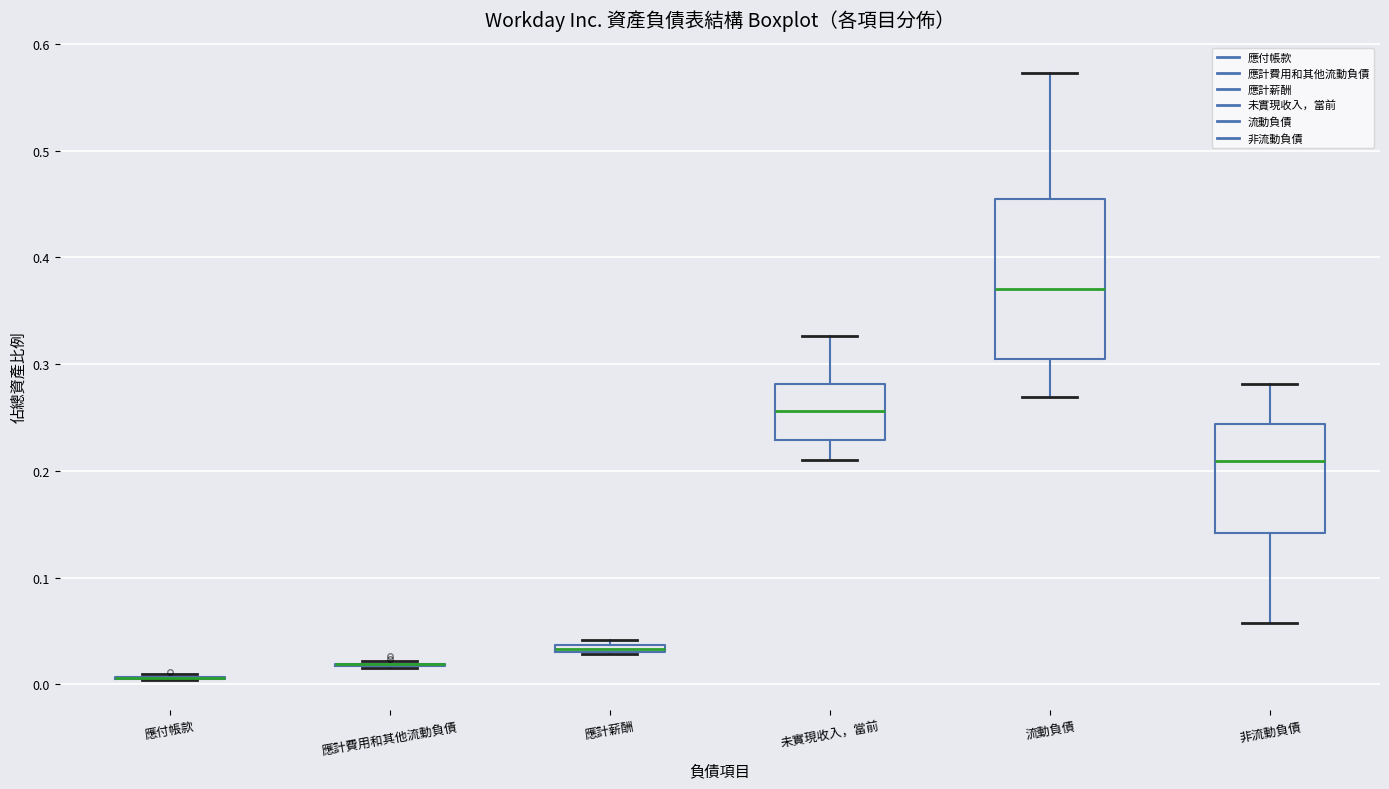

Where does the lower whisker of the box for 未實現收入，當前 end on the y-axis? The values are not printed on the chart, so give them approximately, as read against the axis.

0.21